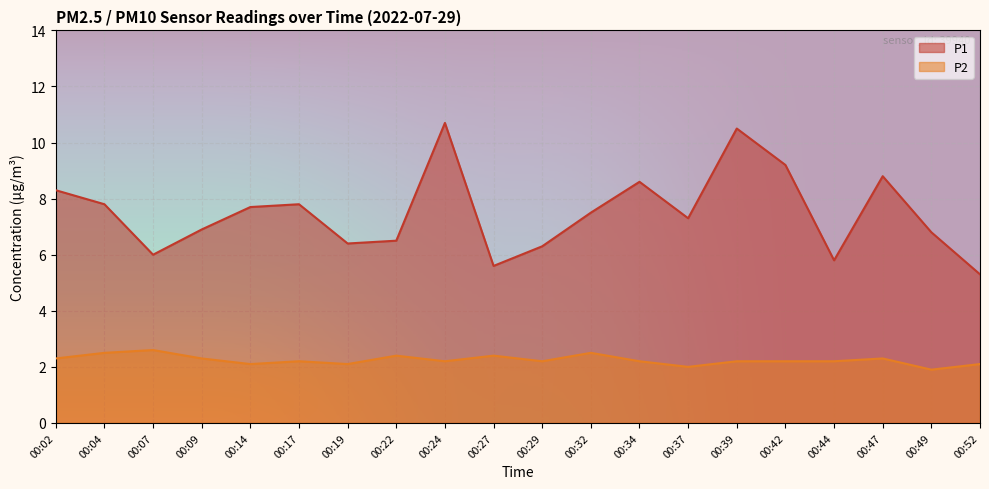

Rank the series by their average value, from lowest to highest.

P2, P1